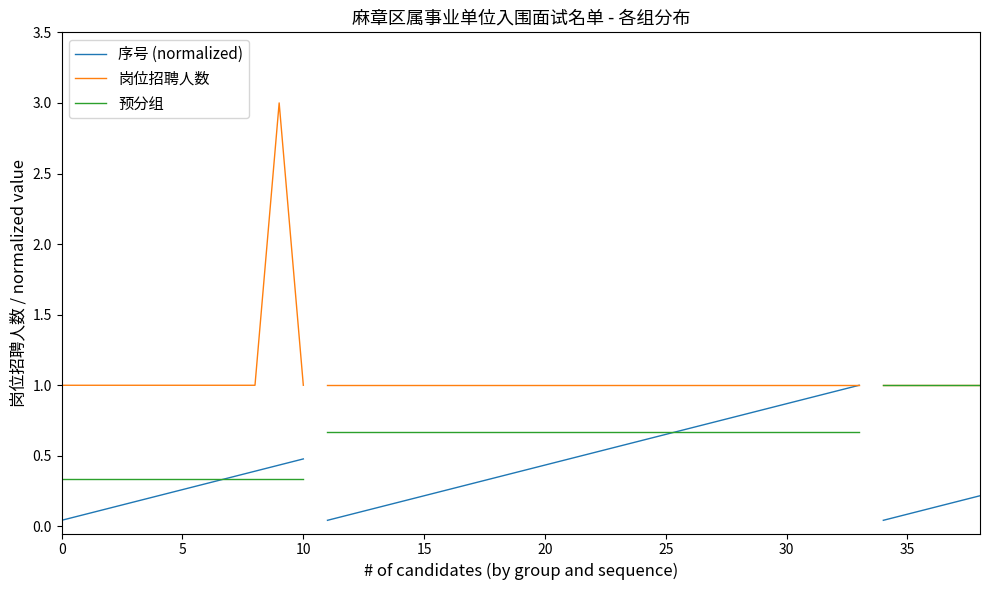

How many lines are shown in the chart?

3